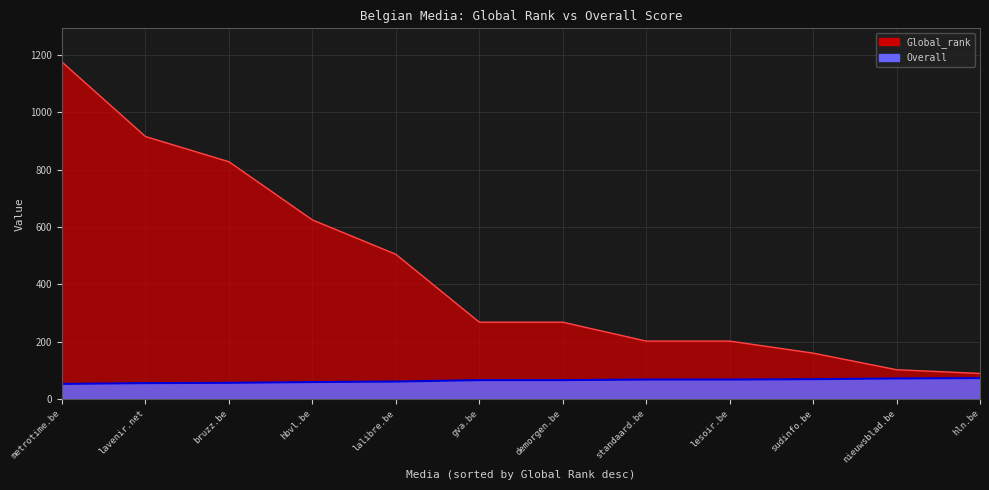

What is the label of the 4th point from the left?

hbvl.be